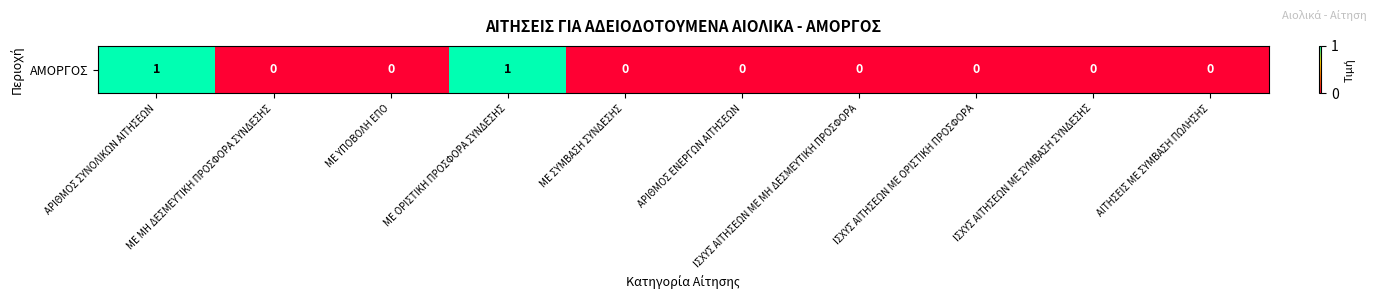

Between ΜΕ ΥΠΟΒΟΛΗ ΕΠΟ and ΜΕ ΜΗ ΔΕΣΜΕΥΤΙΚΗ ΠΡΟΣΦΟΡΑ ΣΥΝΔΕΣΗΣ, which is larger?

ΜΕ ΥΠΟΒΟΛΗ ΕΠΟ